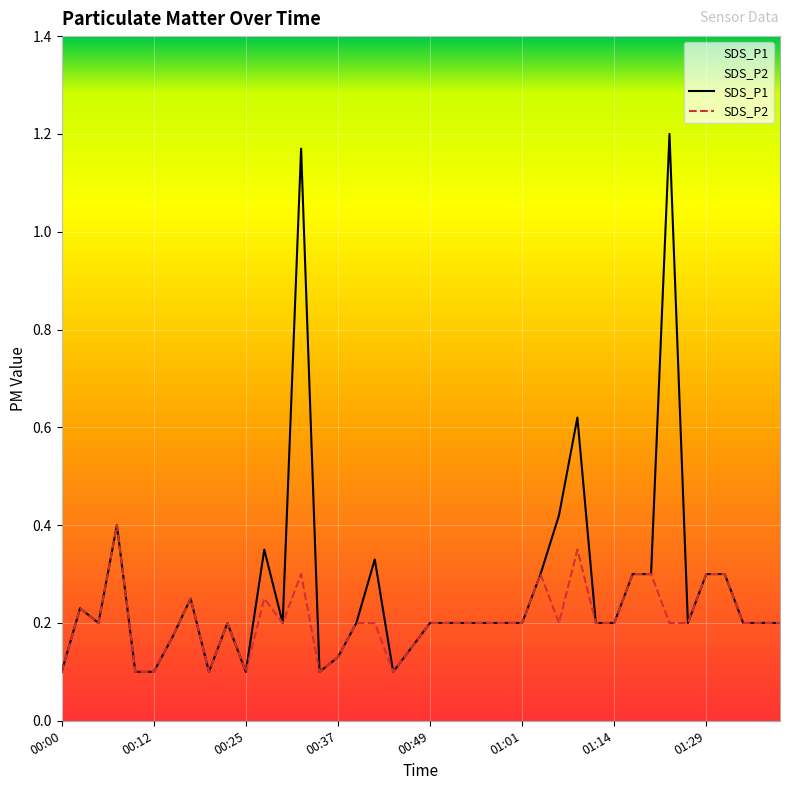

Rank the series at 00:34 from lowest to highest value.

SDS_P1, SDS_P2